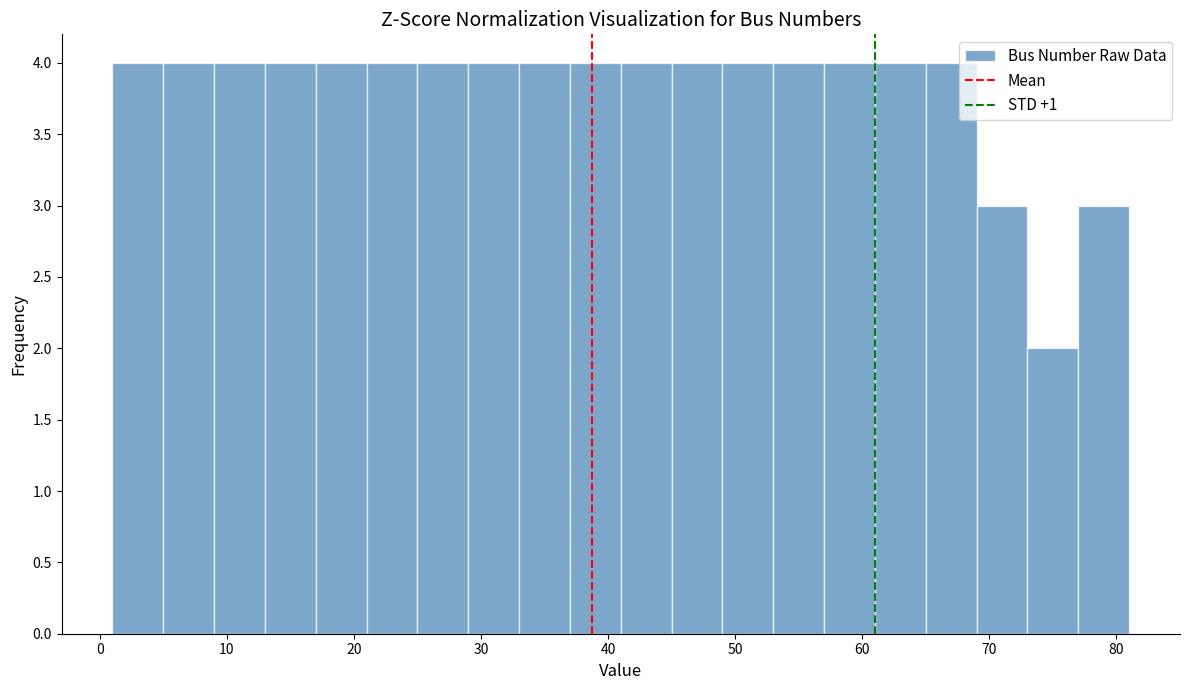

Reading left to right, list every bar in this chart as the range it spans on the x-axis followed by its height. The values are not printed on the chart, so give them approximately, as read against the axis.

1 to 5: 4
5 to 9: 4
9 to 13: 4
13 to 17: 4
17 to 21: 4
21 to 25: 4
25 to 29: 4
29 to 33: 4
33 to 37: 4
37 to 41: 4
41 to 45: 4
45 to 49: 4
49 to 53: 4
53 to 57: 4
57 to 61: 4
61 to 65: 4
65 to 69: 4
69 to 73: 3
73 to 77: 2
77 to 81: 3